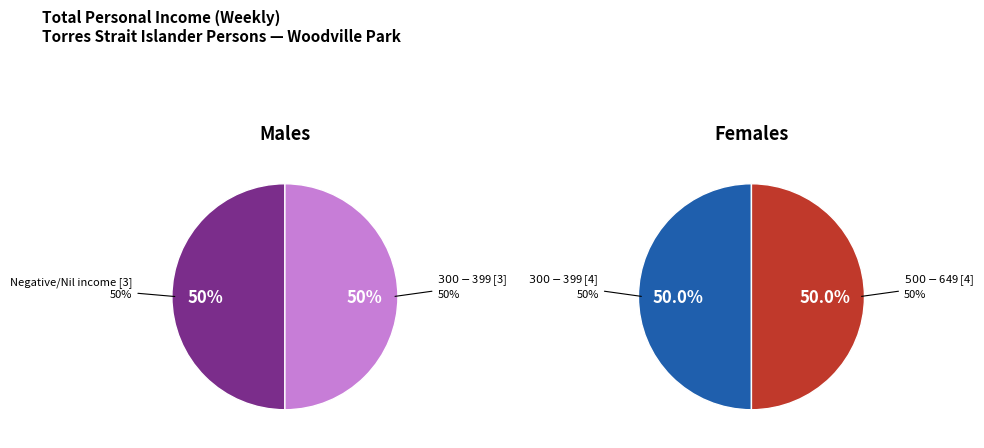

True or false: $1,000-$1,249 accounts for 1% of the total.

False